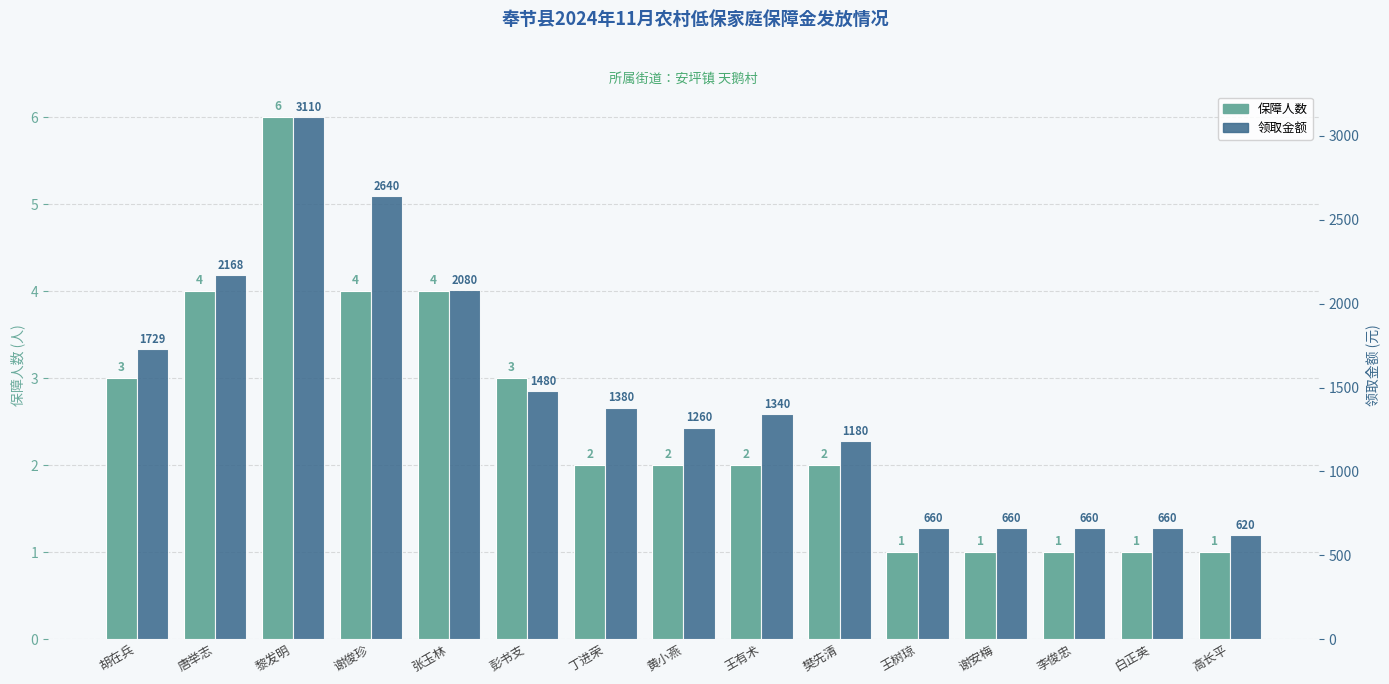

What is the average value of the 领取金额 series?

1442